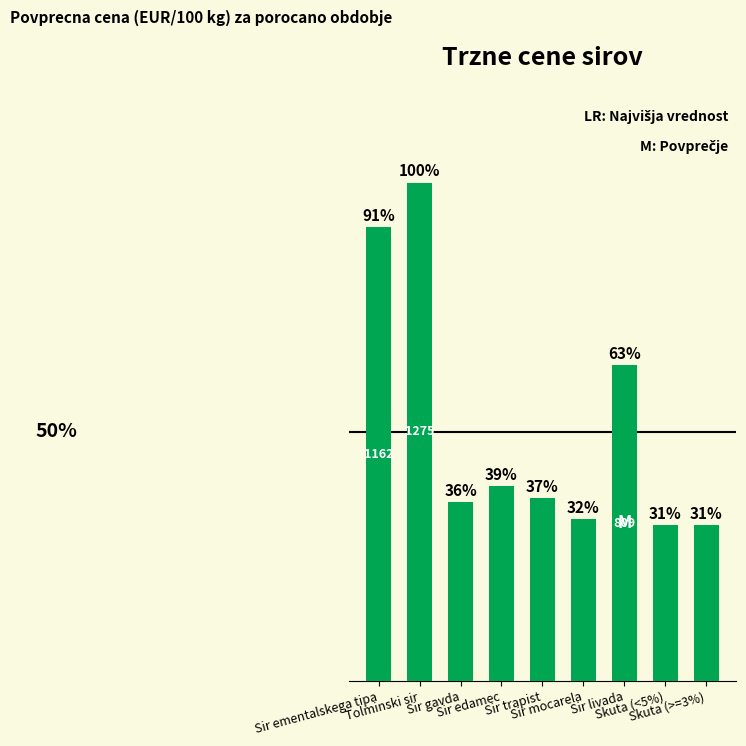

What is the greatest value displayed?

1275.3